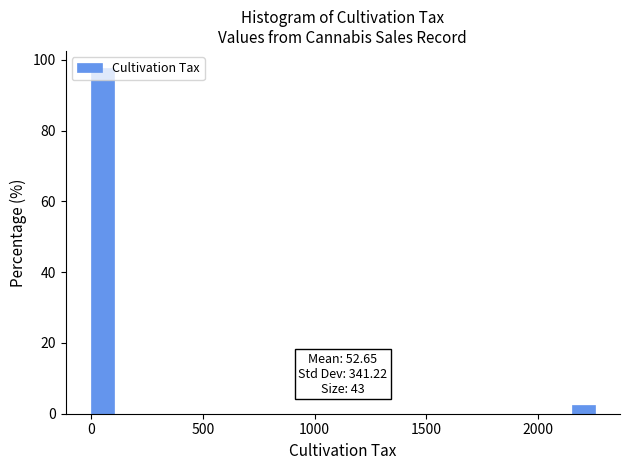

Read against the x-axis, roughly where is the centre of the tallest bar?

50